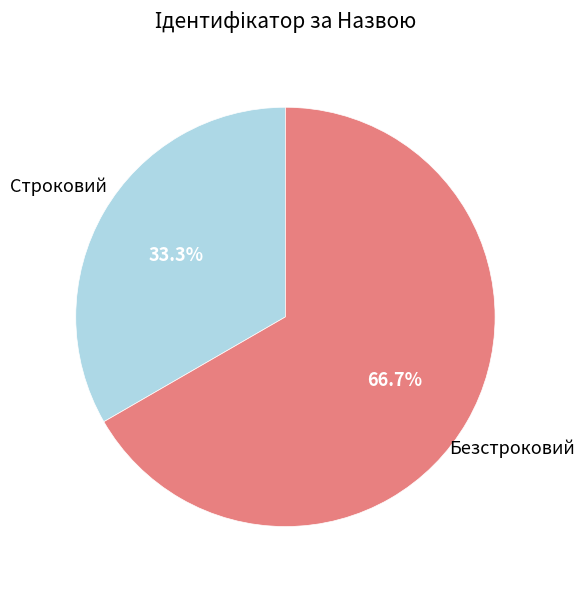

Is there a majority slice in this chart?

Yes